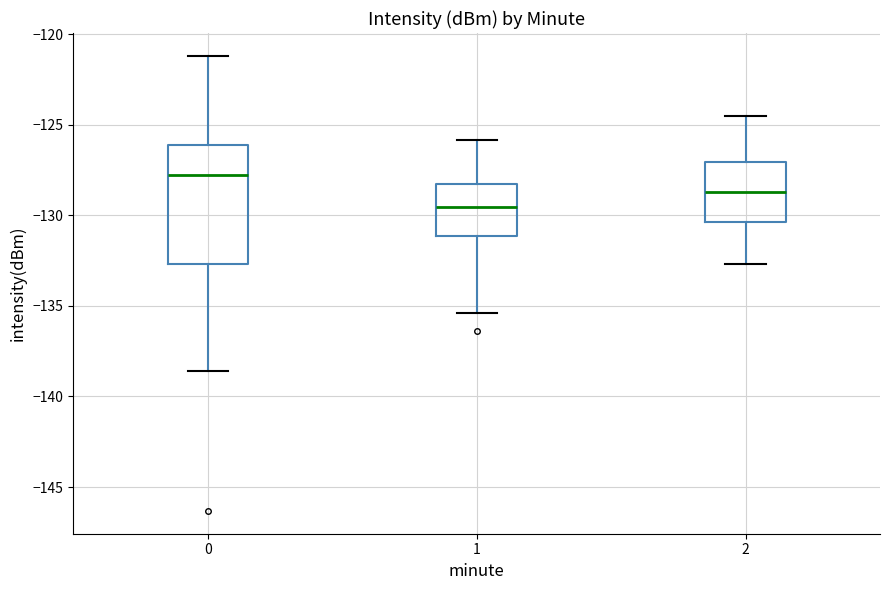

Which box's median line is the lowest?

1